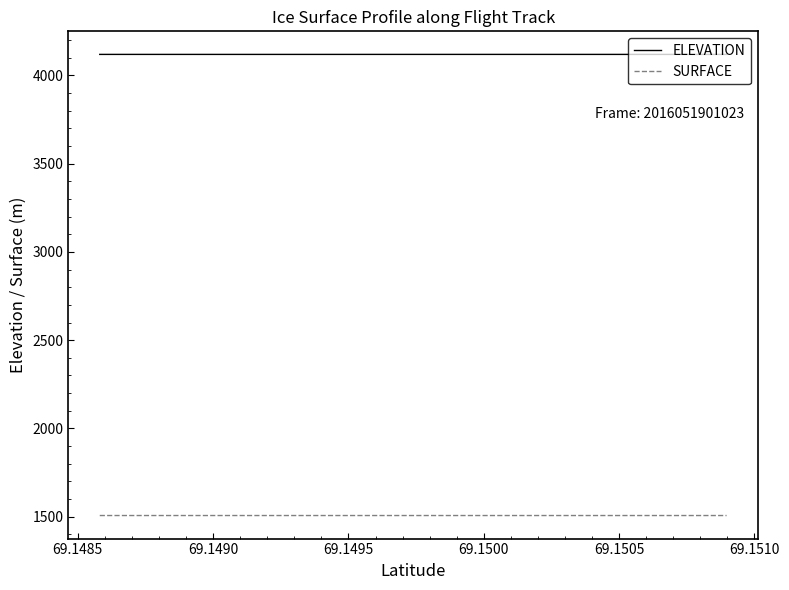

What is the average value of the SURFACE series?

1506.7